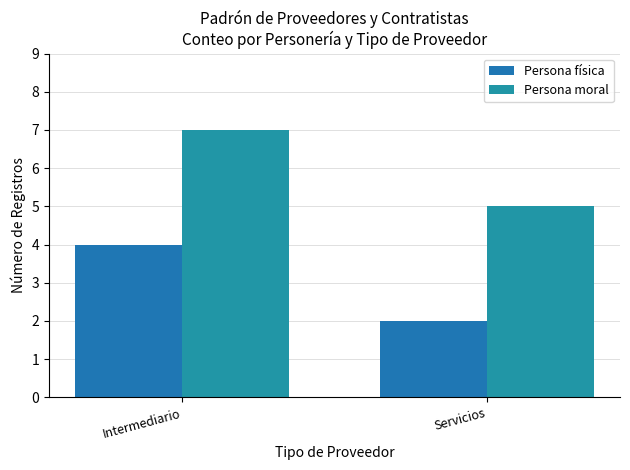

Between Intermediario and Servicios, which series saw the biggest shift?

Persona física